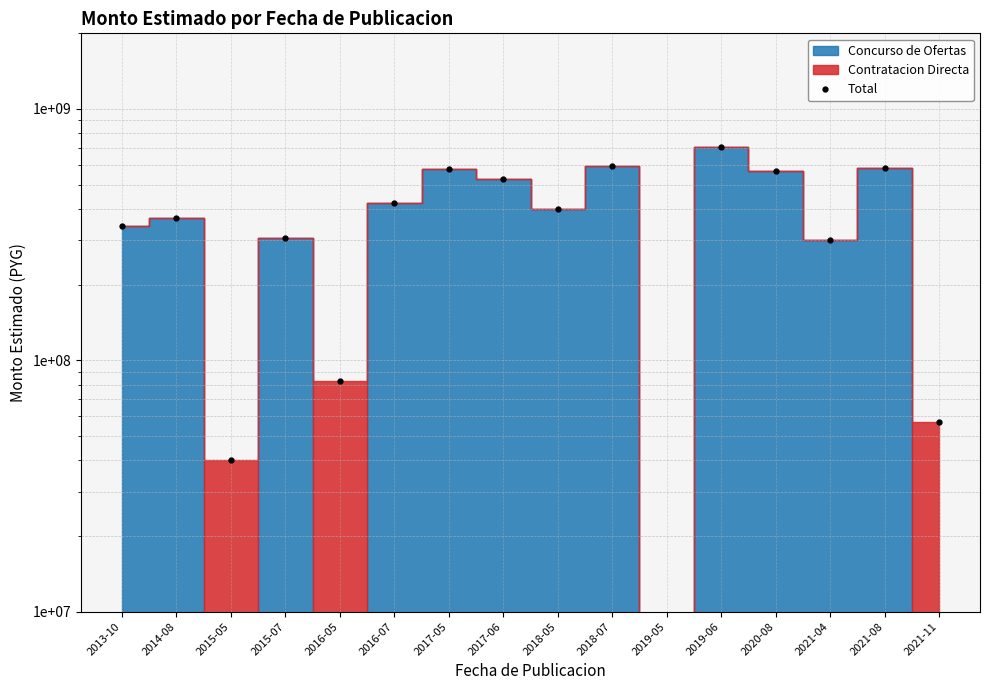

True or false: the data shows 580758000 at 2021-08.

True